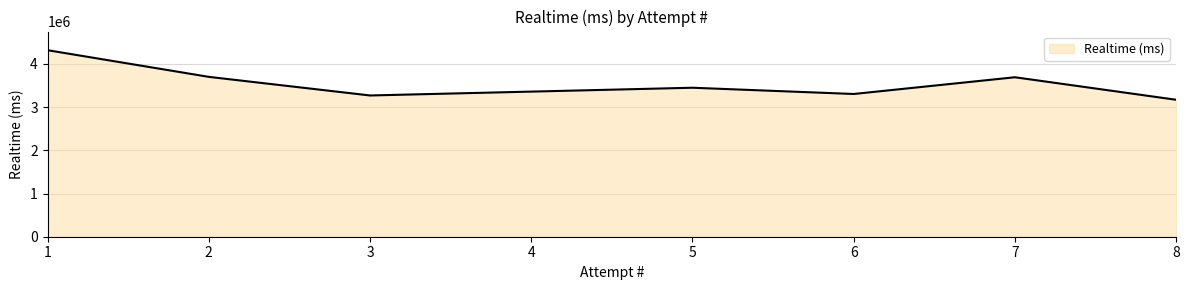

The chart shows a value of 1773295 at 5. True or false?

False